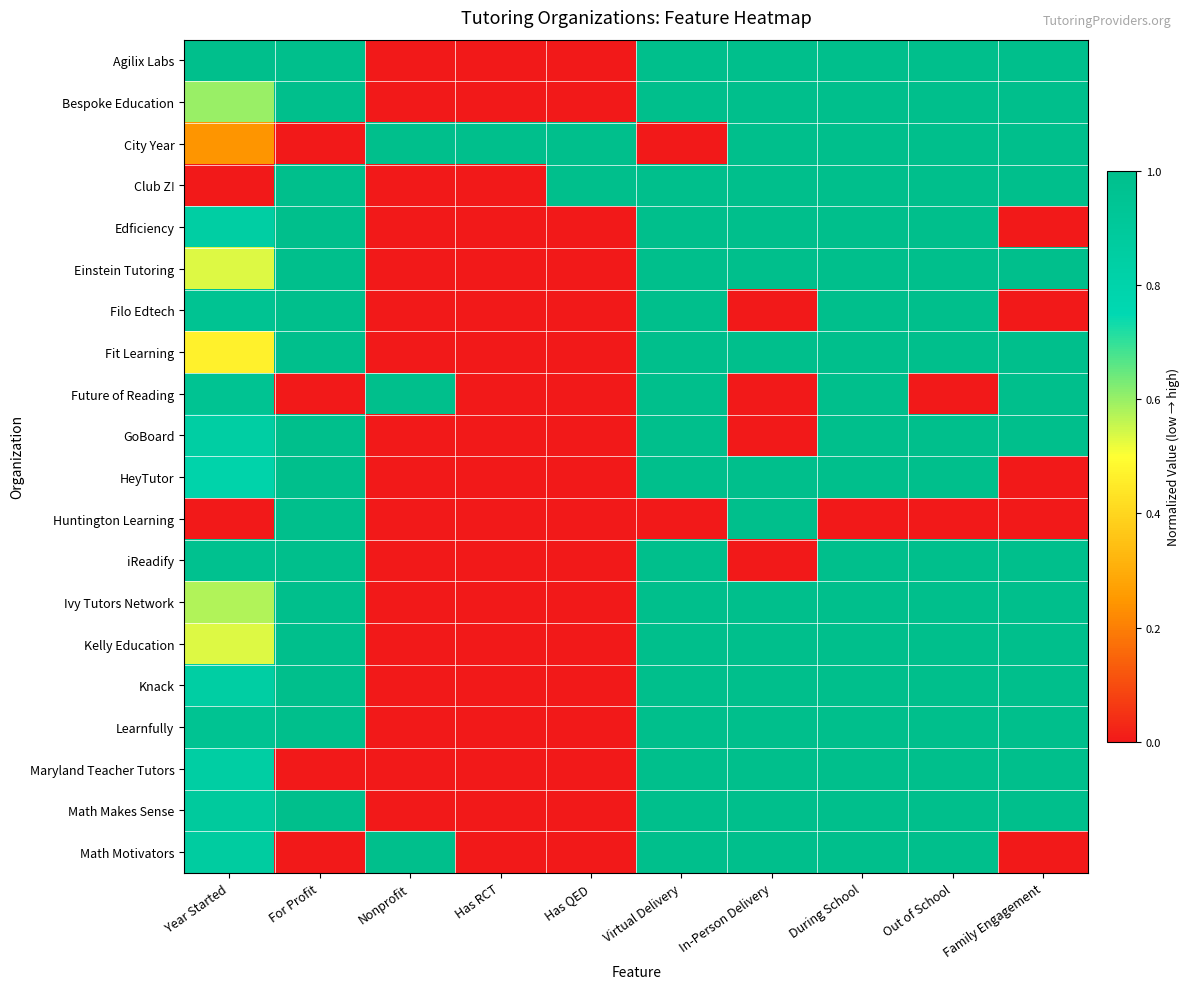

Reading right to left, extract all data points from this chart.

Agilix Labs: Family Engagement=1.0	Out of School=1.0	During School=1.0	In-Person Delivery=1.0	Virtual Delivery=1.0	Has QED=0.0	Has RCT=0.0	Nonprofit=0.0	For Profit=1.0	Year Started=1.0
Bespoke Education: Family Engagement=1.0	Out of School=1.0	During School=1.0	In-Person Delivery=1.0	Virtual Delivery=1.0	Has QED=0.0	Has RCT=0.0	Nonprofit=0.0	For Profit=1.0	Year Started=0.6
City Year: Family Engagement=1.0	Out of School=1.0	During School=1.0	In-Person Delivery=1.0	Virtual Delivery=0.0	Has QED=1.0	Has RCT=1.0	Nonprofit=1.0	For Profit=0.0	Year Started=0.2
Club Z!: Family Engagement=1.0	Out of School=1.0	During School=1.0	In-Person Delivery=1.0	Virtual Delivery=1.0	Has QED=1.0	Has RCT=0.0	Nonprofit=0.0	For Profit=1.0	Year Started=0.0
Edficiency: Family Engagement=0.0	Out of School=1.0	During School=1.0	In-Person Delivery=1.0	Virtual Delivery=1.0	Has QED=0.0	Has RCT=0.0	Nonprofit=0.0	For Profit=1.0	Year Started=0.8
Einstein Tutoring: Family Engagement=1.0	Out of School=1.0	During School=1.0	In-Person Delivery=1.0	Virtual Delivery=1.0	Has QED=0.0	Has RCT=0.0	Nonprofit=0.0	For Profit=1.0	Year Started=0.5
Filo Edtech: Family Engagement=0.0	Out of School=1.0	During School=1.0	In-Person Delivery=0.0	Virtual Delivery=1.0	Has QED=0.0	Has RCT=0.0	Nonprofit=0.0	For Profit=1.0	Year Started=1.0
Fit Learning: Family Engagement=1.0	Out of School=1.0	During School=1.0	In-Person Delivery=1.0	Virtual Delivery=1.0	Has QED=0.0	Has RCT=0.0	Nonprofit=0.0	For Profit=1.0	Year Started=0.5
Future of Reading: Family Engagement=1.0	Out of School=0.0	During School=1.0	In-Person Delivery=0.0	Virtual Delivery=1.0	Has QED=0.0	Has RCT=0.0	Nonprofit=1.0	For Profit=0.0	Year Started=1.0
GoBoard: Family Engagement=1.0	Out of School=1.0	During School=1.0	In-Person Delivery=0.0	Virtual Delivery=1.0	Has QED=0.0	Has RCT=0.0	Nonprofit=0.0	For Profit=1.0	Year Started=0.8
HeyTutor: Family Engagement=0.0	Out of School=1.0	During School=1.0	In-Person Delivery=1.0	Virtual Delivery=1.0	Has QED=0.0	Has RCT=0.0	Nonprofit=0.0	For Profit=1.0	Year Started=0.8
Huntington Learning: Family Engagement=0.0	Out of School=0.0	During School=0.0	In-Person Delivery=1.0	Virtual Delivery=0.0	Has QED=0.0	Has RCT=0.0	Nonprofit=0.0	For Profit=1.0	Year Started=0.0
iReadify: Family Engagement=1.0	Out of School=1.0	During School=1.0	In-Person Delivery=0.0	Virtual Delivery=1.0	Has QED=0.0	Has RCT=0.0	Nonprofit=0.0	For Profit=1.0	Year Started=1.0
Ivy Tutors Network: Family Engagement=1.0	Out of School=1.0	During School=1.0	In-Person Delivery=1.0	Virtual Delivery=1.0	Has QED=0.0	Has RCT=0.0	Nonprofit=0.0	For Profit=1.0	Year Started=0.6
Kelly Education: Family Engagement=1.0	Out of School=1.0	During School=1.0	In-Person Delivery=1.0	Virtual Delivery=1.0	Has QED=0.0	Has RCT=0.0	Nonprofit=0.0	For Profit=1.0	Year Started=0.5
Knack: Family Engagement=1.0	Out of School=1.0	During School=1.0	In-Person Delivery=1.0	Virtual Delivery=1.0	Has QED=0.0	Has RCT=0.0	Nonprofit=0.0	For Profit=1.0	Year Started=0.8
Learnfully: Family Engagement=1.0	Out of School=1.0	During School=1.0	In-Person Delivery=1.0	Virtual Delivery=1.0	Has QED=0.0	Has RCT=0.0	Nonprofit=0.0	For Profit=1.0	Year Started=1.0
Maryland Teacher Tutors: Family Engagement=1.0	Out of School=1.0	During School=1.0	In-Person Delivery=1.0	Virtual Delivery=1.0	Has QED=0.0	Has RCT=0.0	Nonprofit=0.0	For Profit=0.0	Year Started=0.8
Math Makes Sense: Family Engagement=1.0	Out of School=1.0	During School=1.0	In-Person Delivery=1.0	Virtual Delivery=1.0	Has QED=0.0	Has RCT=0.0	Nonprofit=0.0	For Profit=1.0	Year Started=0.9
Math Motivators: Family Engagement=0.0	Out of School=1.0	During School=1.0	In-Person Delivery=1.0	Virtual Delivery=1.0	Has QED=0.0	Has RCT=0.0	Nonprofit=1.0	For Profit=0.0	Year Started=0.9